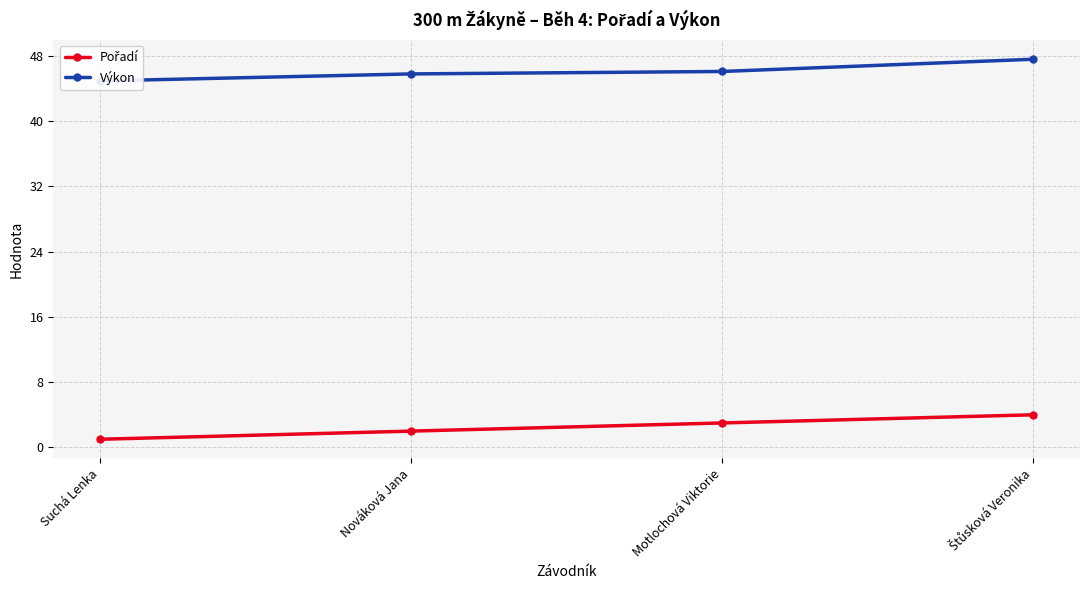

The value of Pořadí at Suchá Lenka is 1.4. True or false?

False